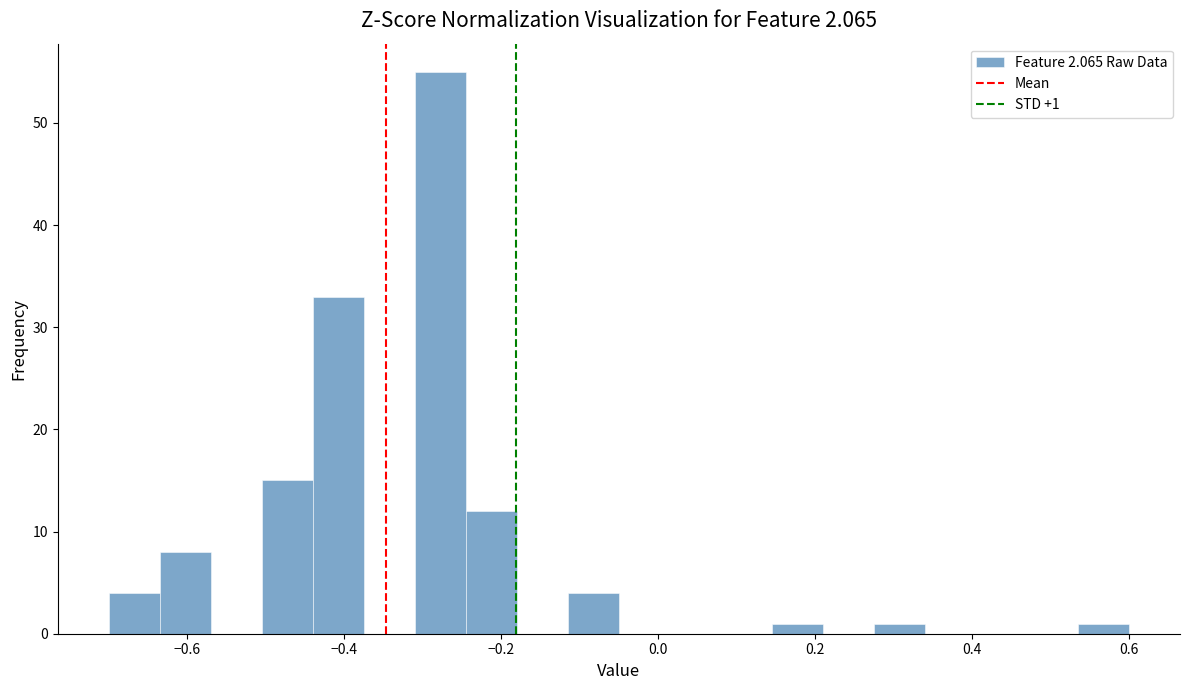

Read against the x-axis, roughly where is the centre of the tallest bar?

-0.28